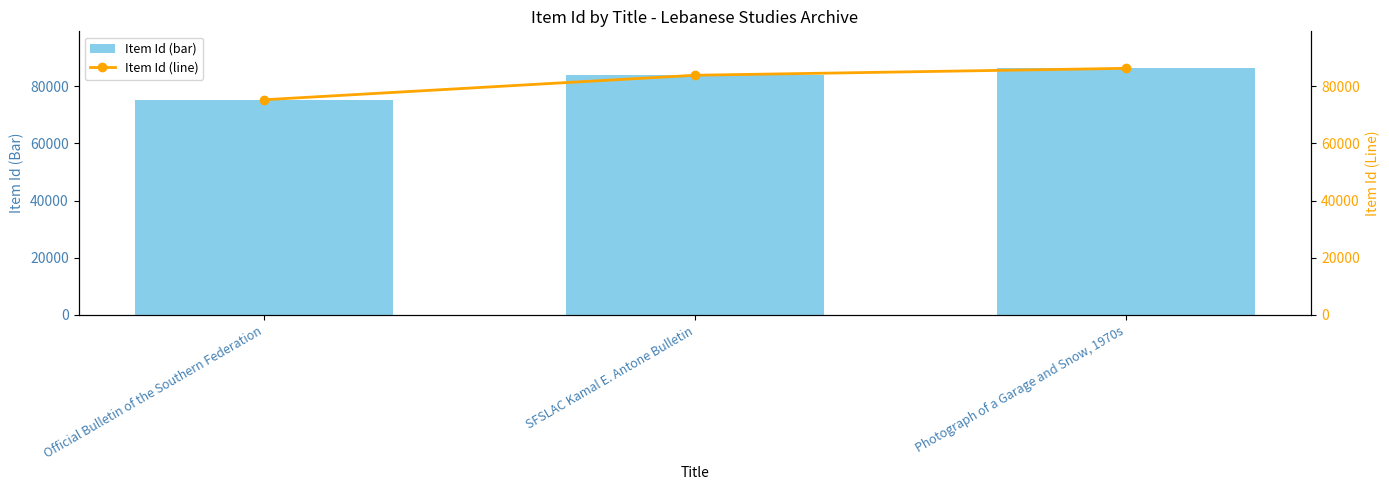

What is the difference between the Item Id (line) values at Photograph of a Garage and Snow, 1970s and SFSLAC Kamal E. Antone Bulletin?

2422